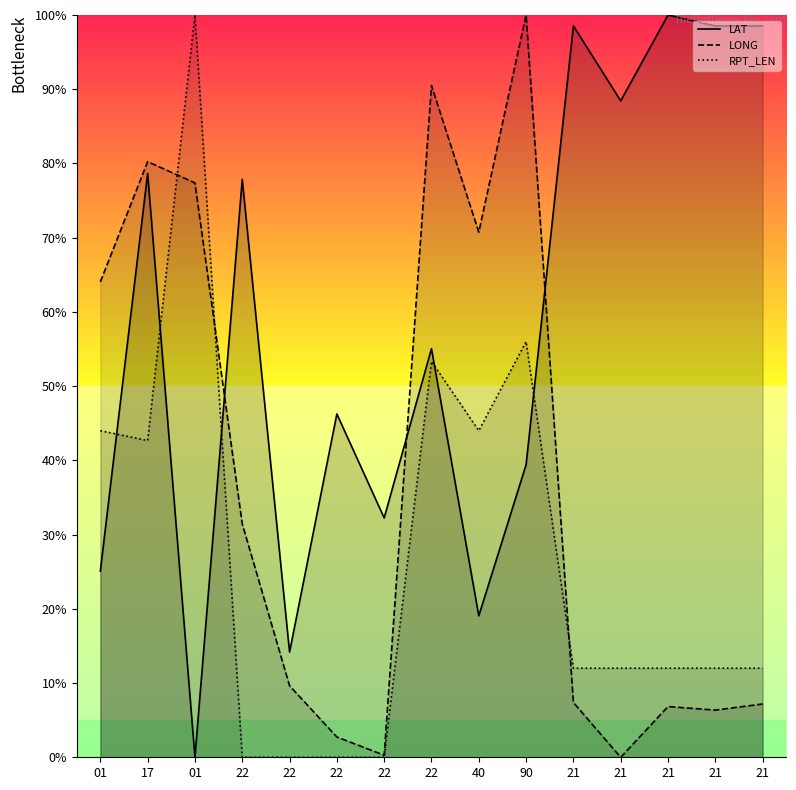

What is the total value across all series at 21?

117.9